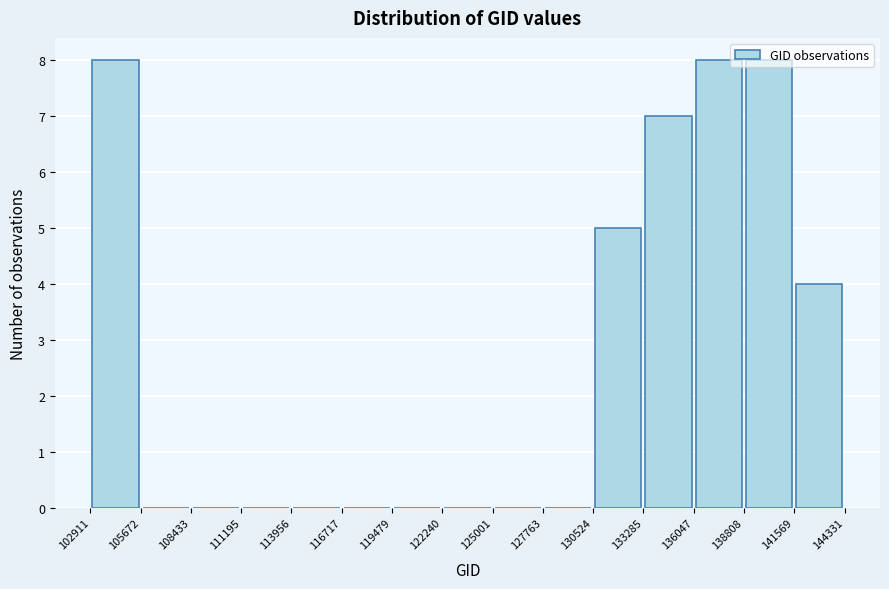

Reading left to right, list every bar in this chart as the range it spans on the x-axis followed by its height. The values are not printed on the chart, so give them approximately, as read against the axis.

102911 to 105672: 8
105672 to 108433: 0
108433 to 111195: 0
111195 to 113956: 0
113956 to 116717: 0
116717 to 119479: 0
119479 to 122240: 0
122240 to 125001: 0
125001 to 127763: 0
127763 to 130524: 0
130524 to 133285: 5
133285 to 136047: 7
136047 to 138808: 8
138808 to 141569: 8
141569 to 144331: 4